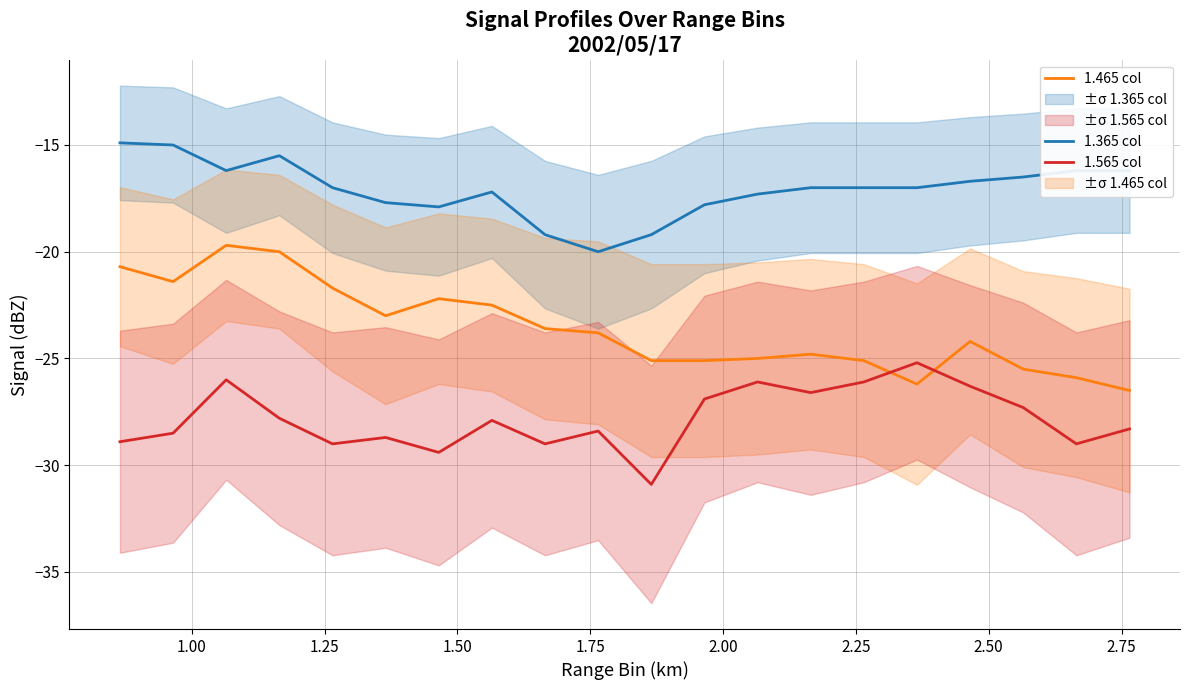

At how many categories does at least one series exceed -21?

20